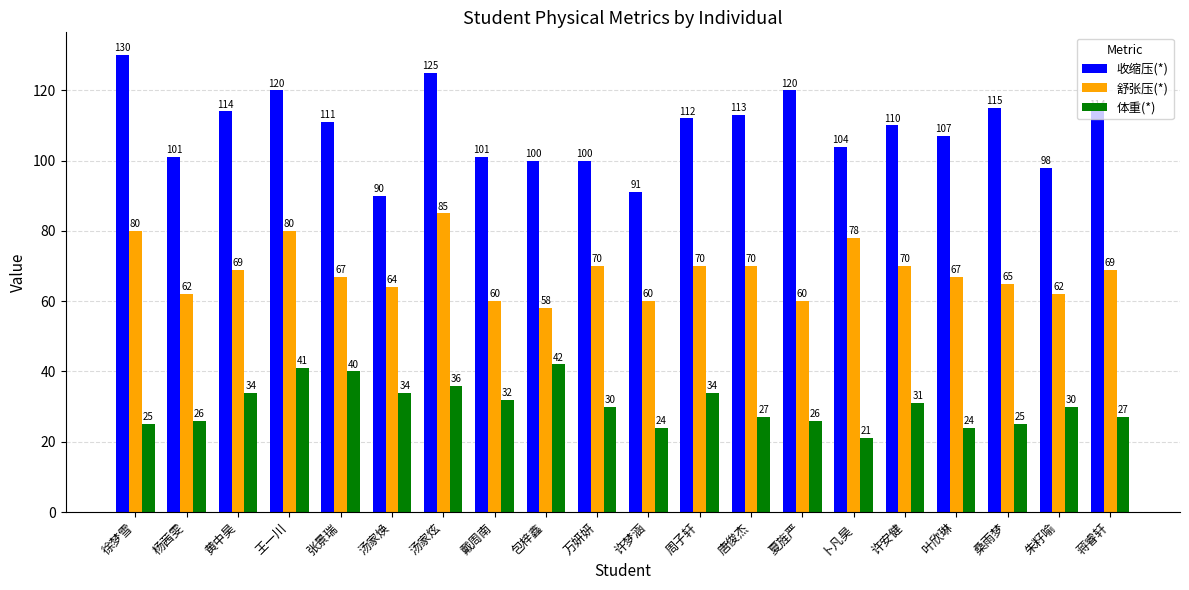

Reading left to right, extract all data points from this chart.

收缩压(*): 徐梦雪=130	杨茜雯=101	黄中昊=114	王一川=120	张景瑞=111	汤家焕=90	汤家炫=125	戴周南=101	包梓鑫=100	万妍妍=100	许梦涵=91	周子轩=112	唐俊杰=113	夏旌严=120	卜凡昊=104	许安健=110	叶欣琳=107	桑雨梦=115	朱籽喻=98	蒋睿轩=114
舒张压(*): 徐梦雪=80	杨茜雯=62	黄中昊=69	王一川=80	张景瑞=67	汤家焕=64	汤家炫=85	戴周南=60	包梓鑫=58	万妍妍=70	许梦涵=60	周子轩=70	唐俊杰=70	夏旌严=60	卜凡昊=78	许安健=70	叶欣琳=67	桑雨梦=65	朱籽喻=62	蒋睿轩=69
体重(*): 徐梦雪=25	杨茜雯=26	黄中昊=34	王一川=41	张景瑞=40	汤家焕=34	汤家炫=36	戴周南=32	包梓鑫=42	万妍妍=30	许梦涵=24	周子轩=34	唐俊杰=27	夏旌严=26	卜凡昊=21	许安健=31	叶欣琳=24	桑雨梦=25	朱籽喻=30	蒋睿轩=27